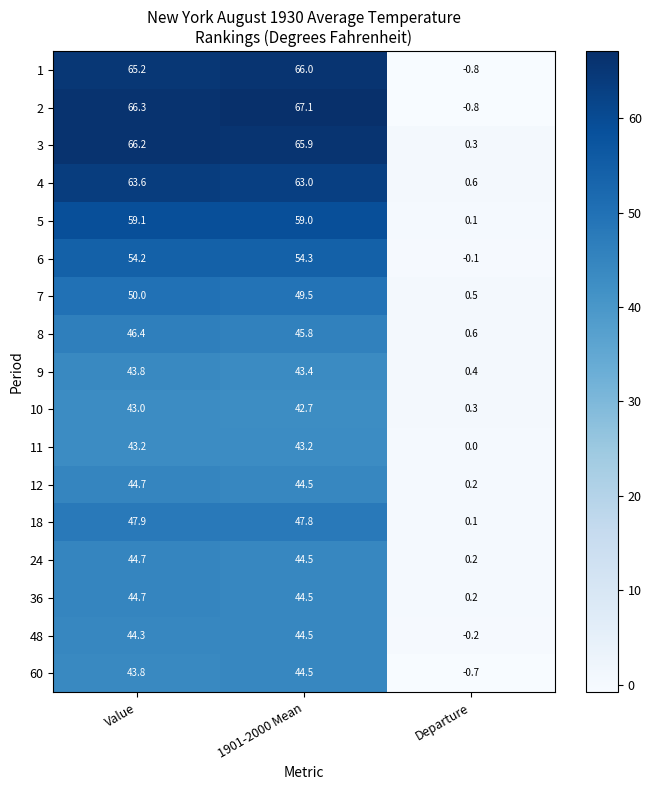

At which label does 1 reach its peak?

1901-2000 Mean